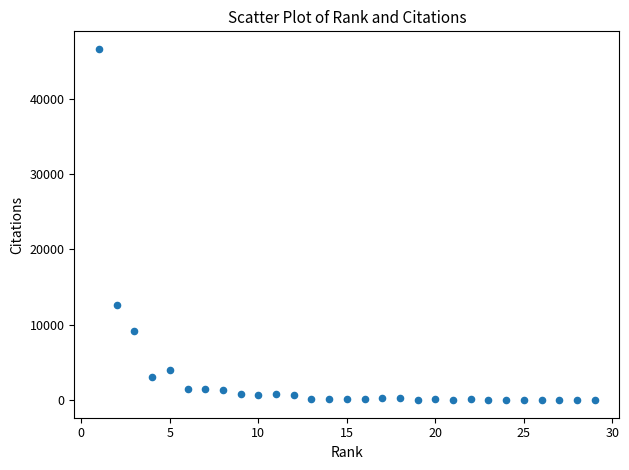

What Y value in the scatter plot is closest to 23292?

12685